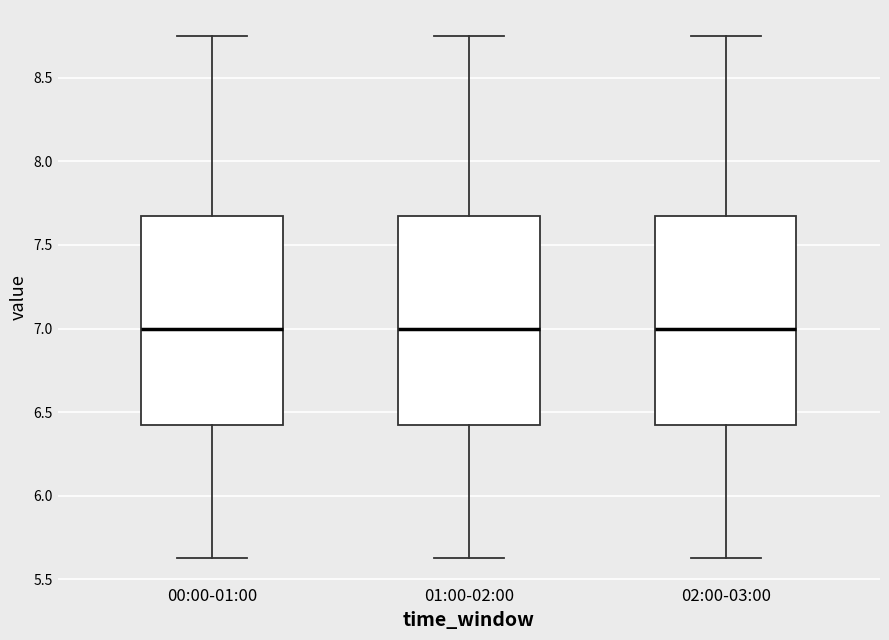

Reading left to right, read every box against the y-axis: the position of its median line, the range the box covers, and the ends of its whiskers. The values are not printed on the chart, so give them approximately, as read against the axis.

00:00-01:00: median 7.00, box 6.40 to 7.70, whiskers 5.65 to 8.75
01:00-02:00: median 7.00, box 6.40 to 7.70, whiskers 5.65 to 8.75
02:00-03:00: median 7.00, box 6.40 to 7.70, whiskers 5.65 to 8.75